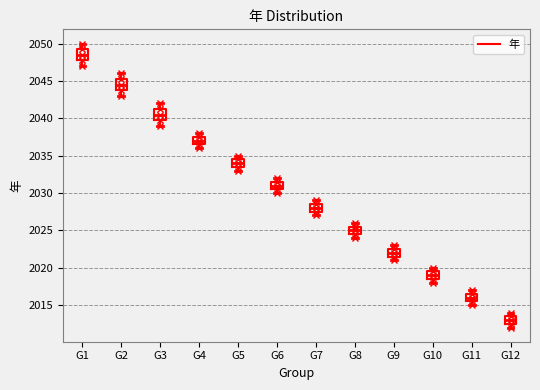

Which box has the highest median line?

G1